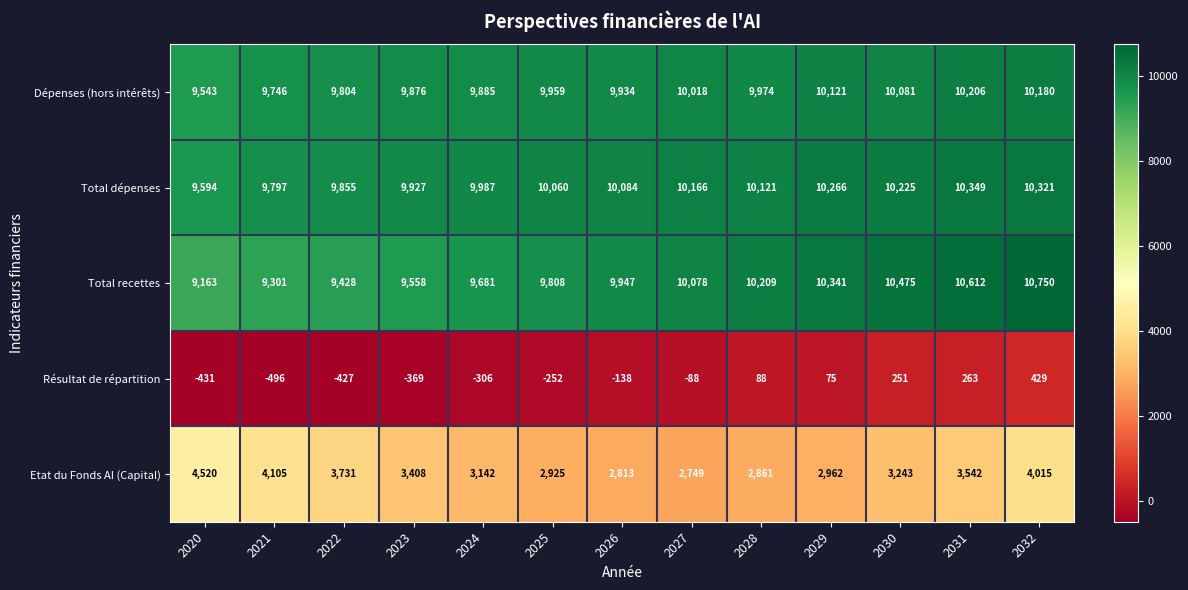

True or false: Etat du Fonds AI (Capital) has a value of 5565 at 2024.

False